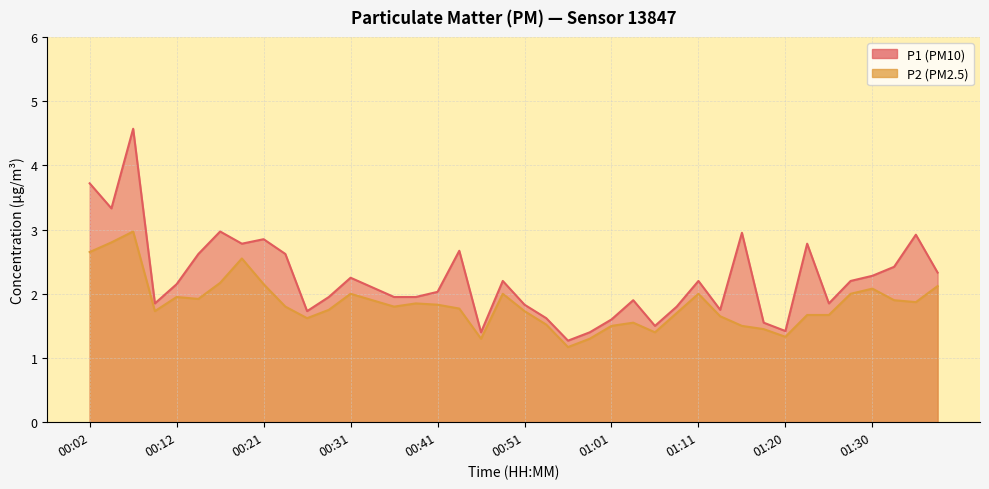

List the series in order of their peak value, highest first.

P1, P2